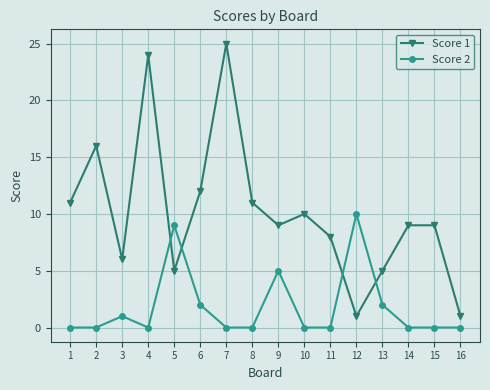

True or false: Score 1 and Score 2 intersect in this chart.

True